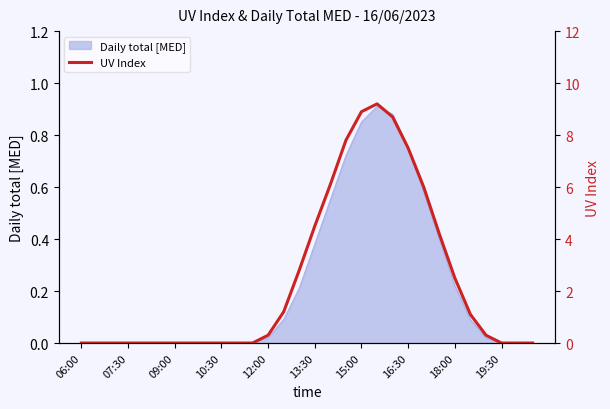

What is the average value?

2.4